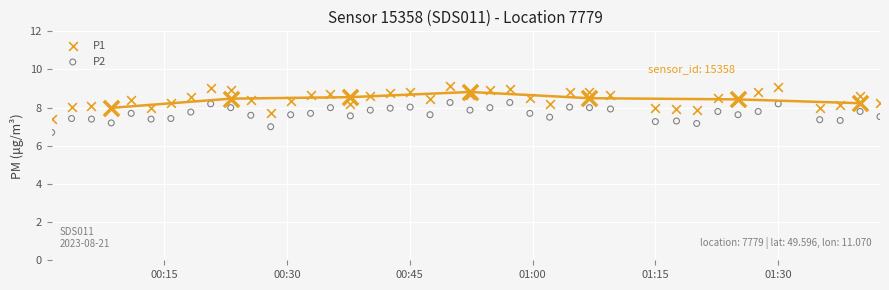

At how many categories does at least one series exceed 7?

40